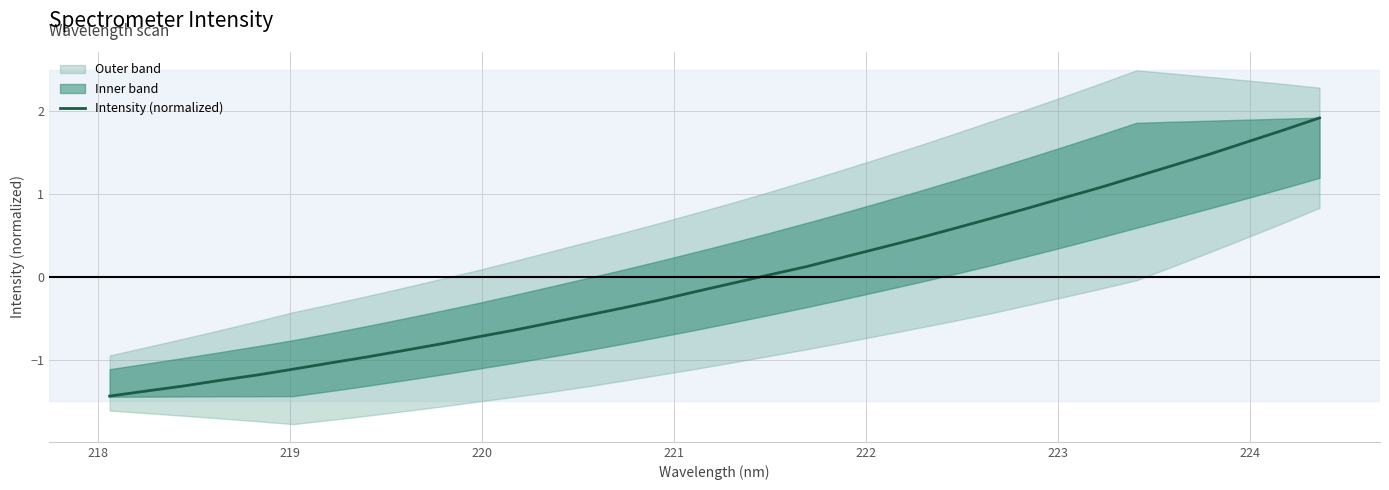

What is the lowest value of the Intensity (normalized) series?

-1.4